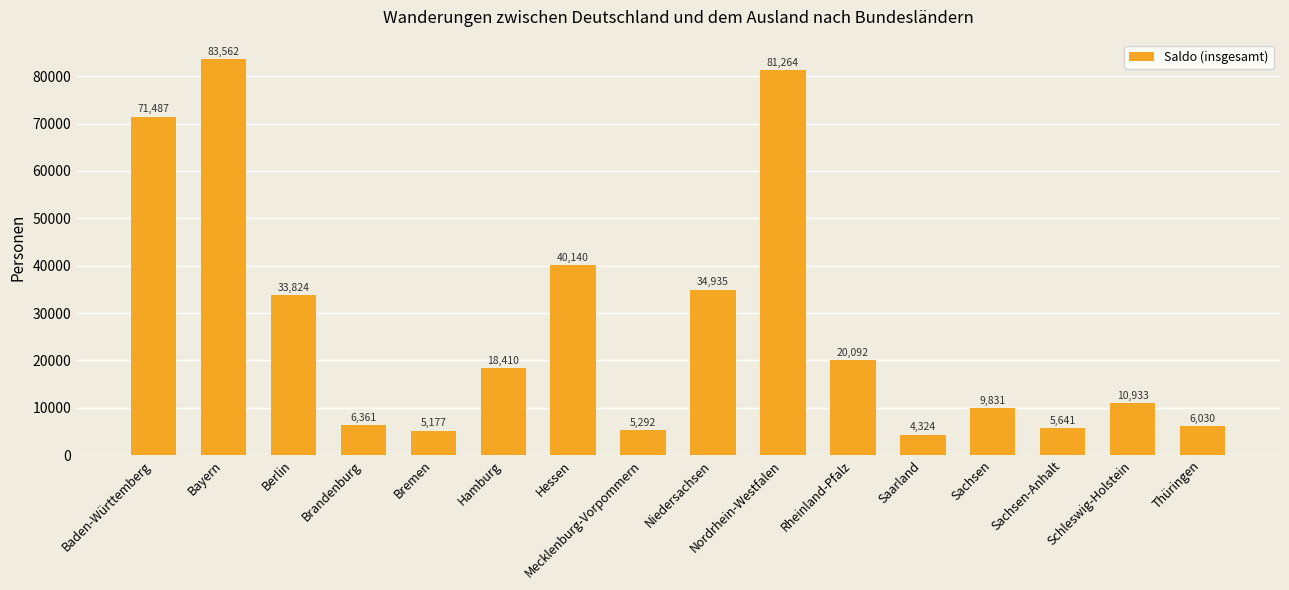

What is the label of the 16th bar from the right?

Baden-Württemberg